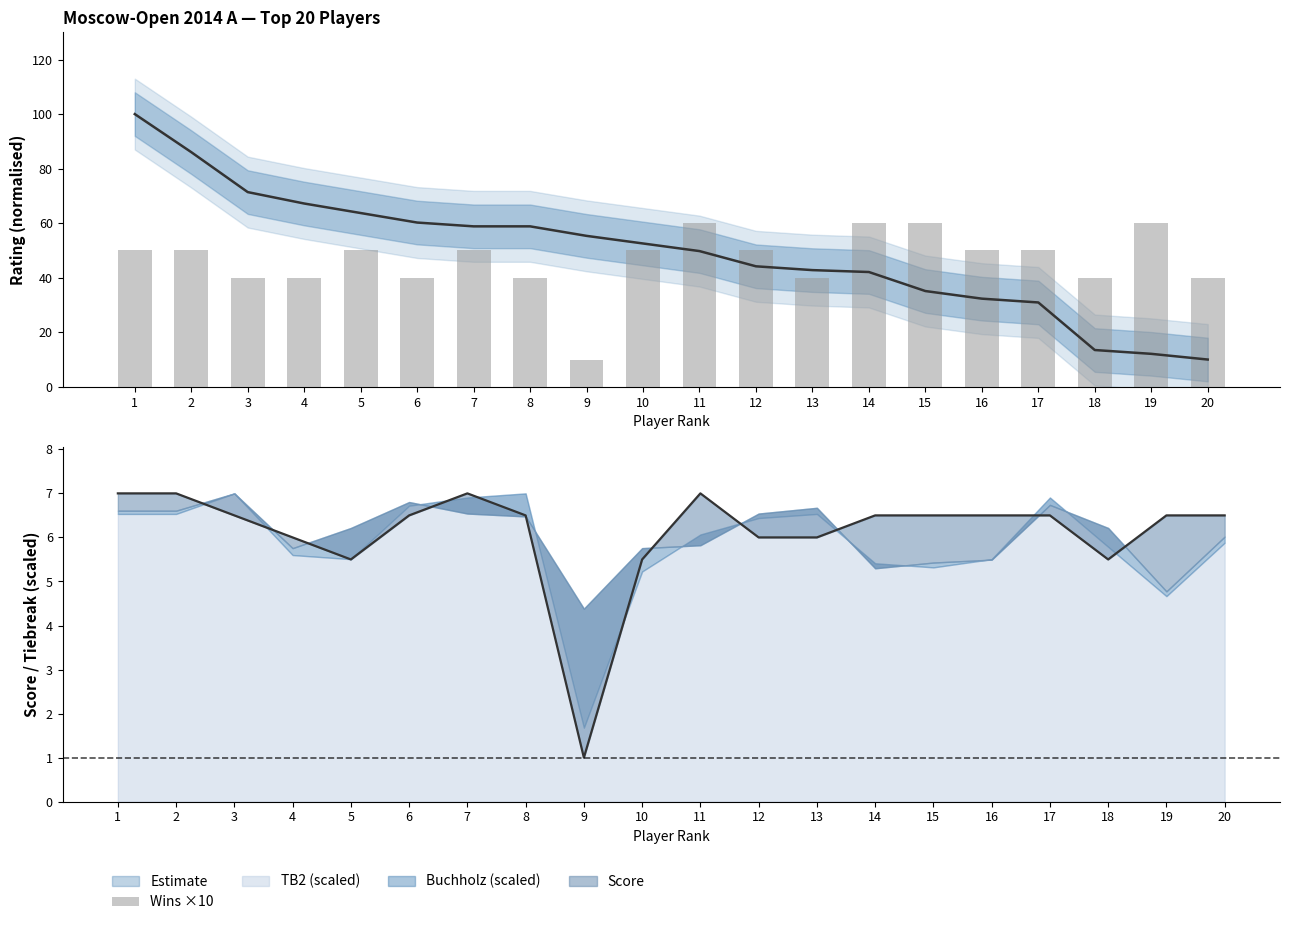

How many bars are there in total?

20